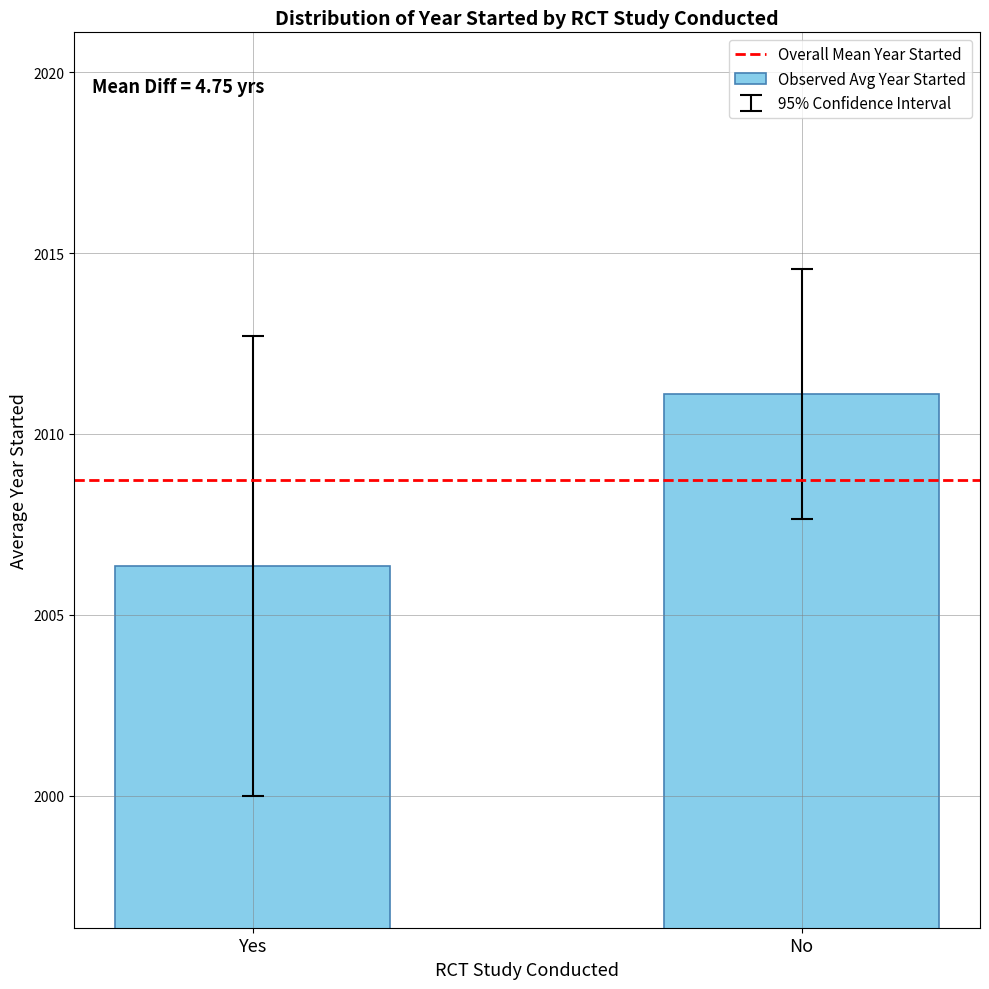

Which label corresponds to the smallest value in the chart?

Yes